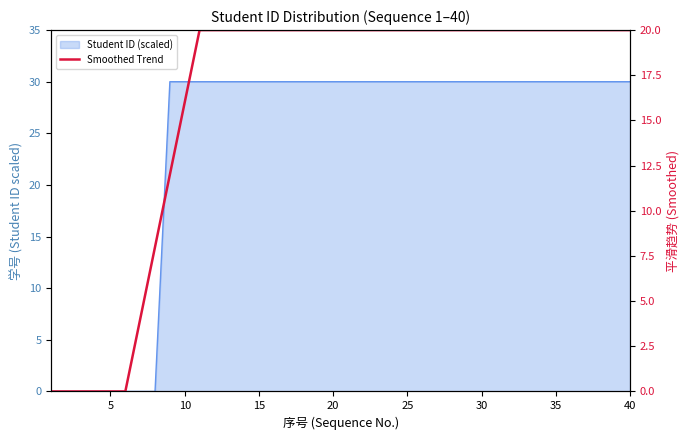

True or false: the data has more than 2 interior local peaks.

False